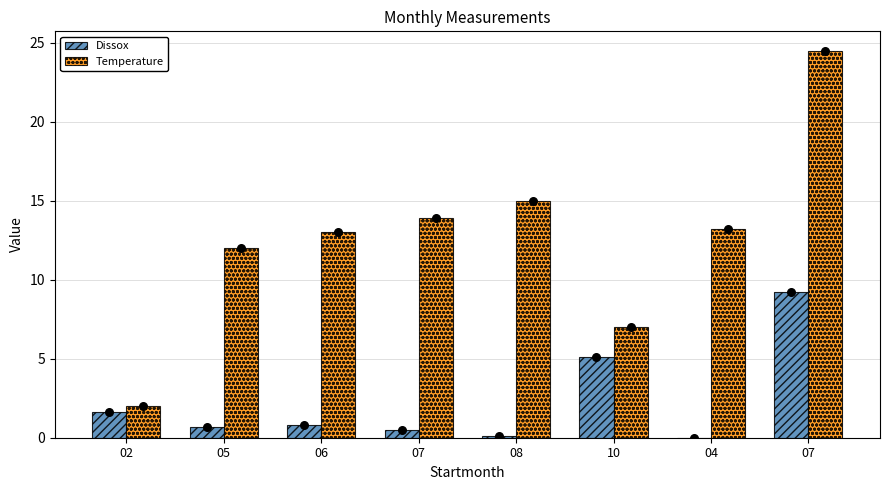

Which series reaches the maximum Y coordinate?

Temperature